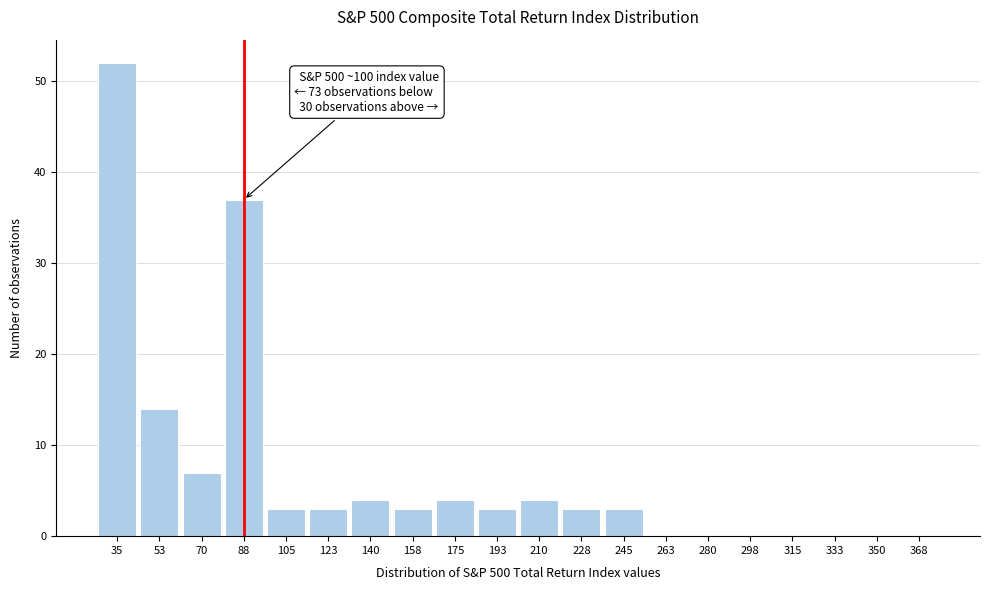

Reading right to left, list all the values displayed in this chart.

368=0	350=0	333=0	315=0	298=0	280=0	263=0	245=3	228=3	210=4	193=3	175=4	158=3	140=4	123=3	105=3	88=37	70=7	53=14	35=52